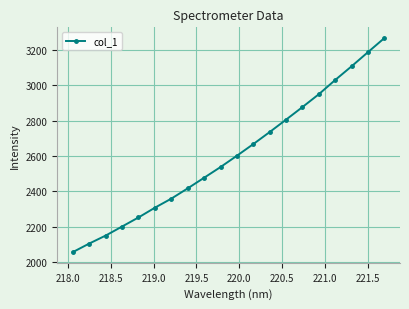

What is the value of the 19th point from the left?

3187.7